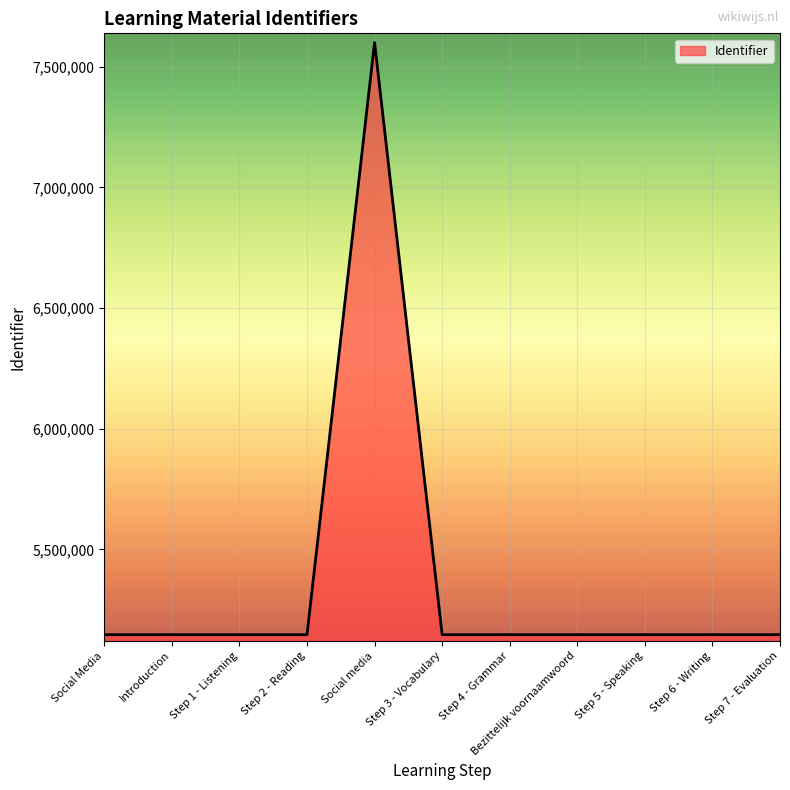

What is the approximate value at Introduction, to the nearest 10?

5146830